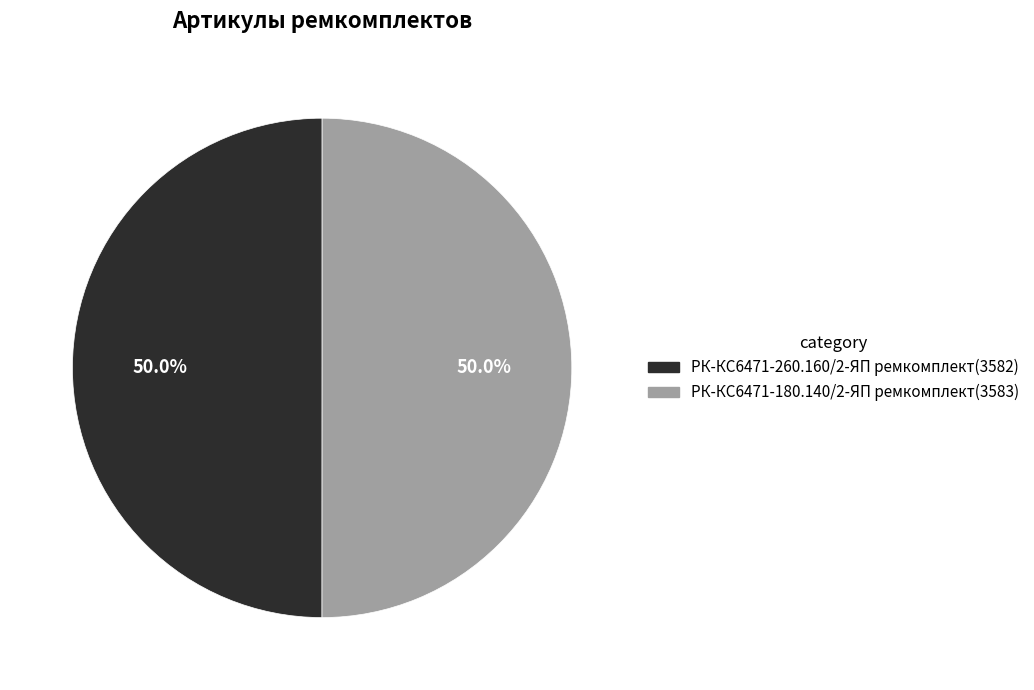

What percentage is the РК-КС6471-180.140/2-ЯП ремкомплект slice, to the nearest percent?

50%